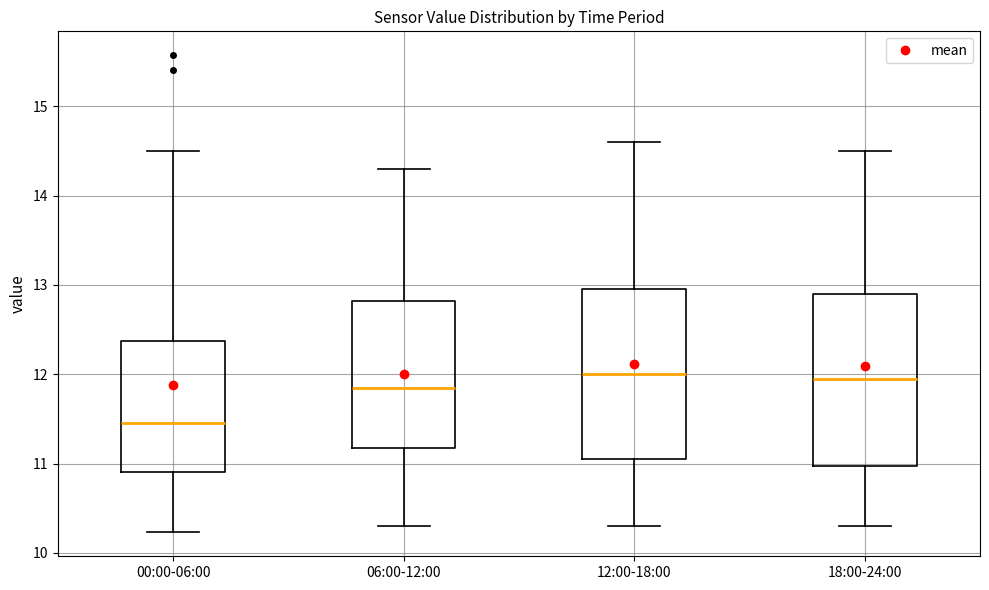

Reading left to right, read every box against the y-axis: the position of its median line, the range the box covers, and the ends of its whiskers. The values are not printed on the chart, so give them approximately, as read against the axis.

00:00-06:00: median 11.5, box 10.9 to 12.4, whiskers 10.2 to 14.5
06:00-12:00: median 11.9, box 11.2 to 12.8, whiskers 10.3 to 14.3
12:00-18:00: median 12.0, box 11.1 to 13.0, whiskers 10.3 to 14.6
18:00-24:00: median 12.0, box 11.0 to 12.9, whiskers 10.3 to 14.5